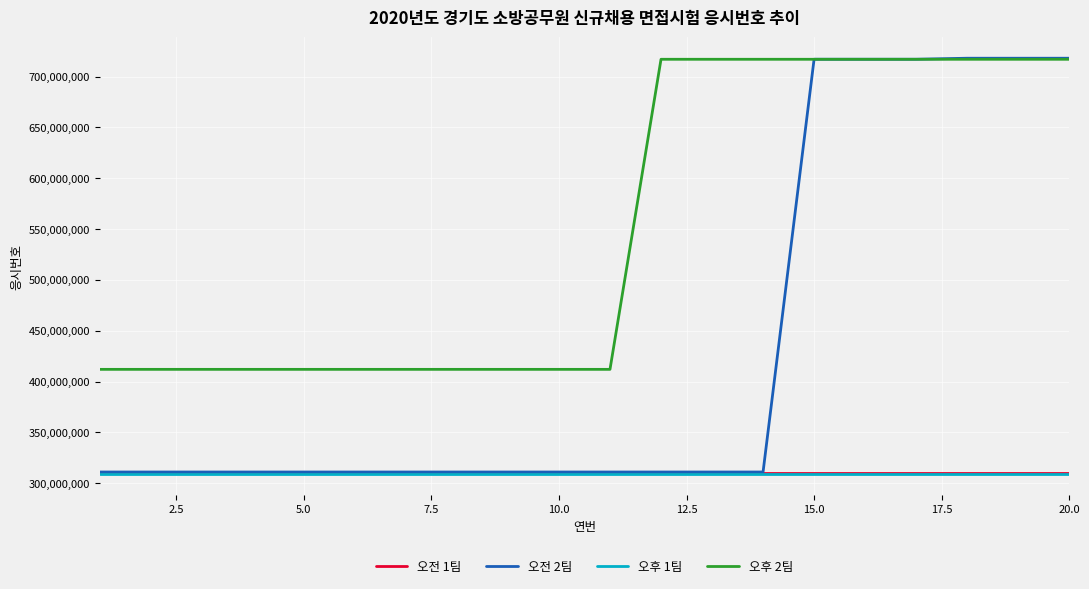

Which series has the largest total across all categories?

오후 2팀